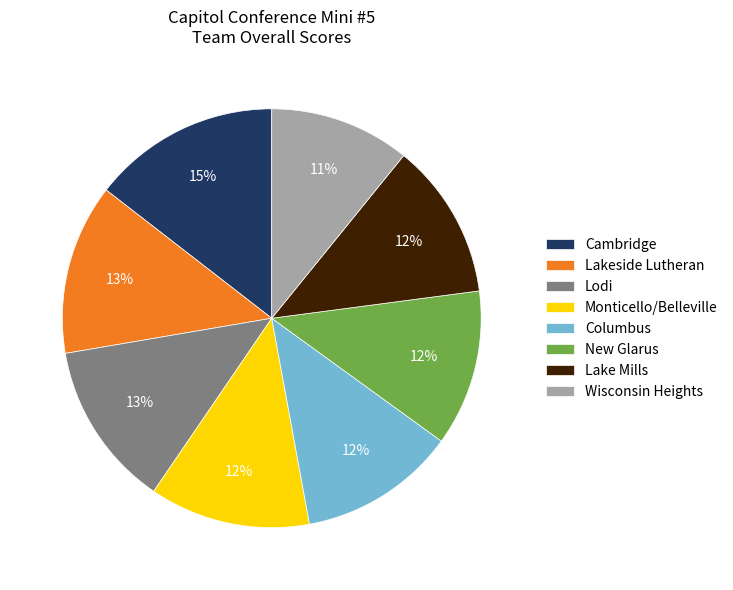

What is the largest slice in the pie chart?

Cambridge